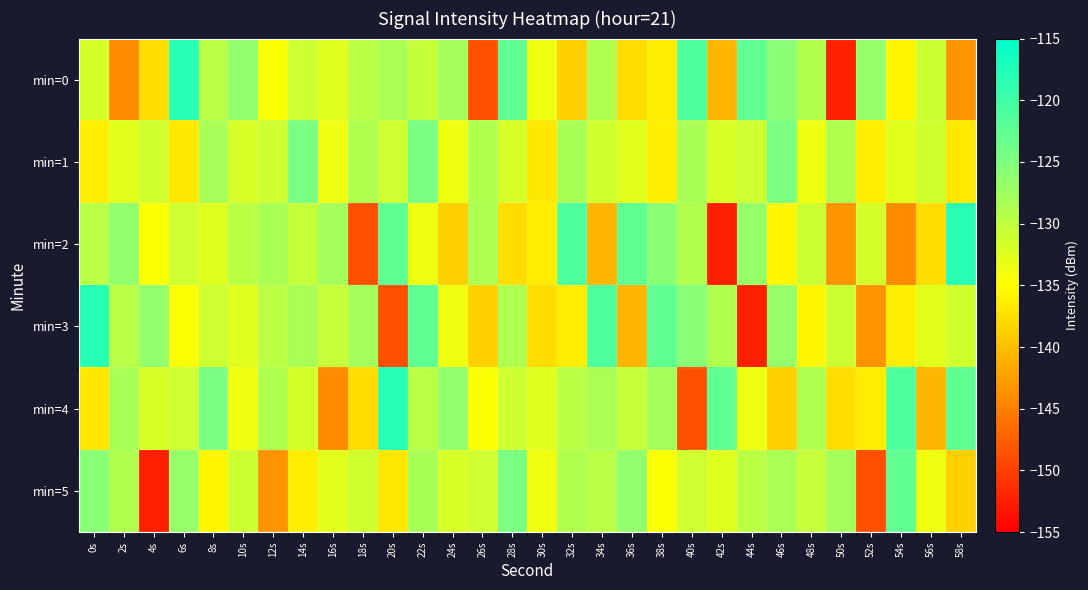

At 46s, list the series in order from largest to smallest.

min=1, min=0, min=3, min=5, min=2, min=4